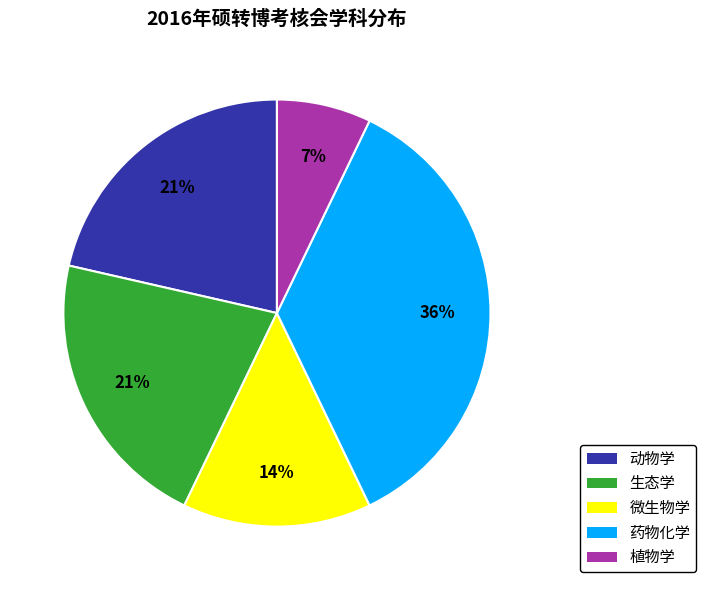

Between 生态学 and 植物学, which is larger?

生态学